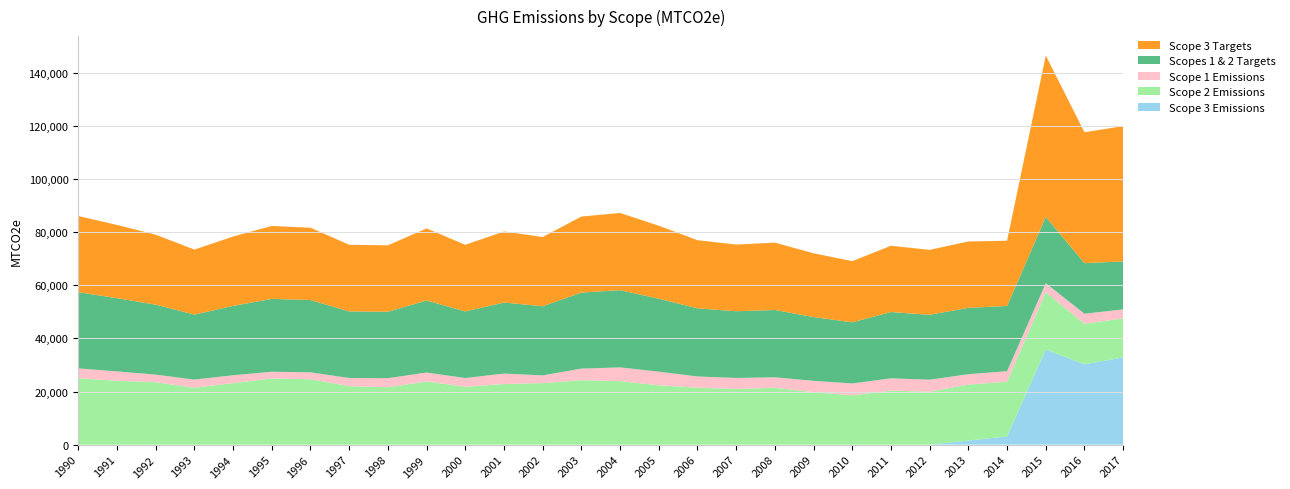

Reading left to right, what are all the values shown in this chart?

Scope 1 Emissions: 3702.5	3546.9	2845.9	3055.1	2969.4	2542.6	2596.8	3065.0	3403.3	3362.8	3294.0	3929.8	2895.9	4351.5	5169.1	5136.3	4216.9	4142.2	3942.2	4274.7	4465.4	4611.0	4514.1	3909.8	3934.5	3342.2	3790.9	3381.5
Scope 2 Emissions: 25009.2	24043.8	23521.2	21438.6	23166.5	24915.7	24641.7	22034.0	21623.8	23793.6	21799.1	22836.6	23177.8	24290.9	23925.5	22355.6	21456.8	20983.9	21424.1	19754.6	18576.0	20363.3	19945.0	21089.6	20644.3	21633.3	15272.7	14715.7
Scope 3 Emissions: 0.0	0.0	0.0	0.0	0.0	0.0	0.0	0.0	0.0	0.0	0.0	0.0	0.0	0.0	0.0	0.0	0.0	0.0	0.0	0.0	0.0	0.0	0.0	1533.9	3084.8	35830.4	30248.1	32855.9
Scopes 1 & 2 Targets: 28711.7	27590.7	26367.1	24493.7	26135.8	27458.2	27238.5	25098.9	25027.1	27156.5	25093.1	26766.4	26073.7	28642.4	29094.6	27491.9	25673.7	25126.1	25366.3	24029.4	23041.4	24974.3	24459.1	24999.4	24578.8	24975.5	19063.6	18097.3
Scope 3 Targets: 28711.7	27590.7	26367.1	24493.7	26135.8	27458.2	27238.5	25098.9	25027.1	27156.5	25093.1	26766.4	26073.7	28642.4	29094.6	27491.9	25673.7	25126.1	25366.3	24029.4	23041.4	24974.3	24459.1	24999.4	24578.8	60806.0	49311.6	50953.2